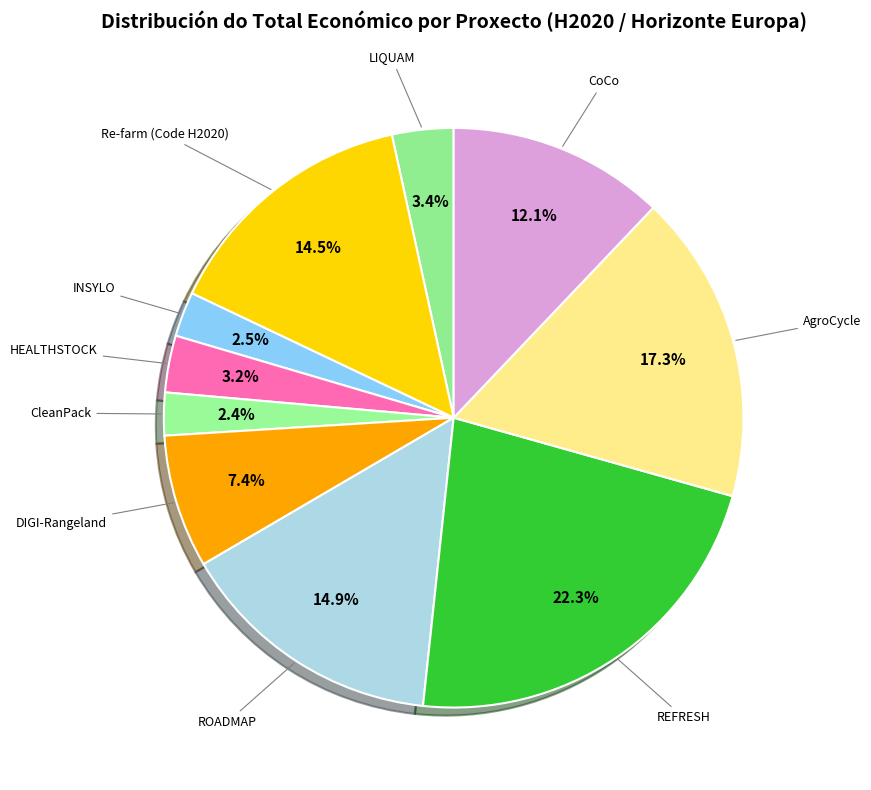

Count the number of slices in the pie.

10